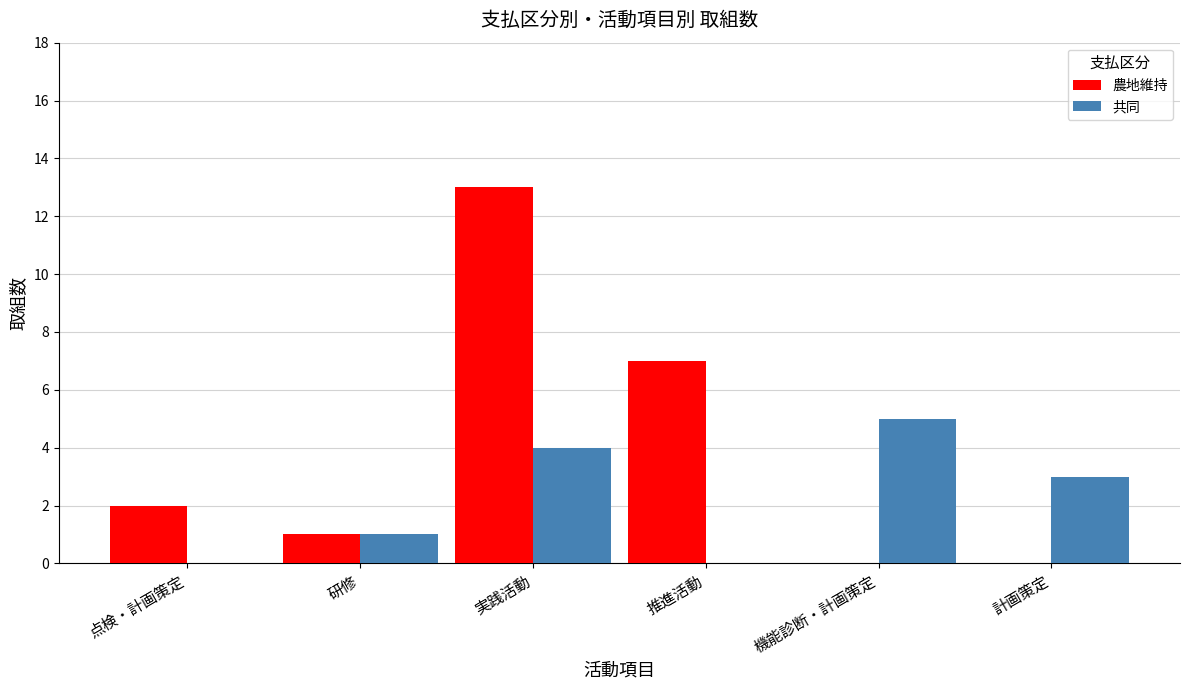

True or false: 農地維持 has a value of 2 at 点検・計画策定.

True